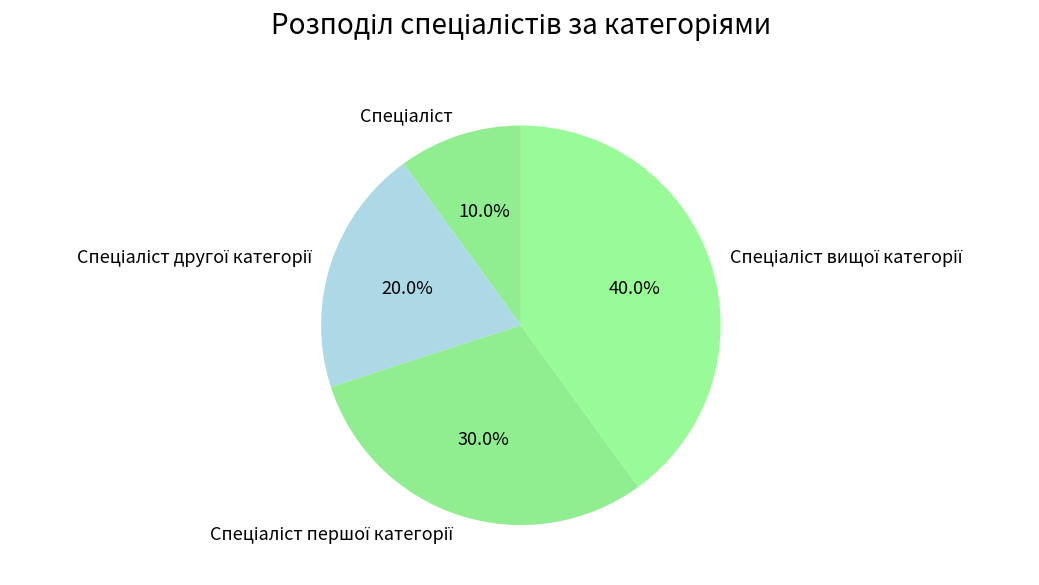

How many slices are in this pie chart?

4